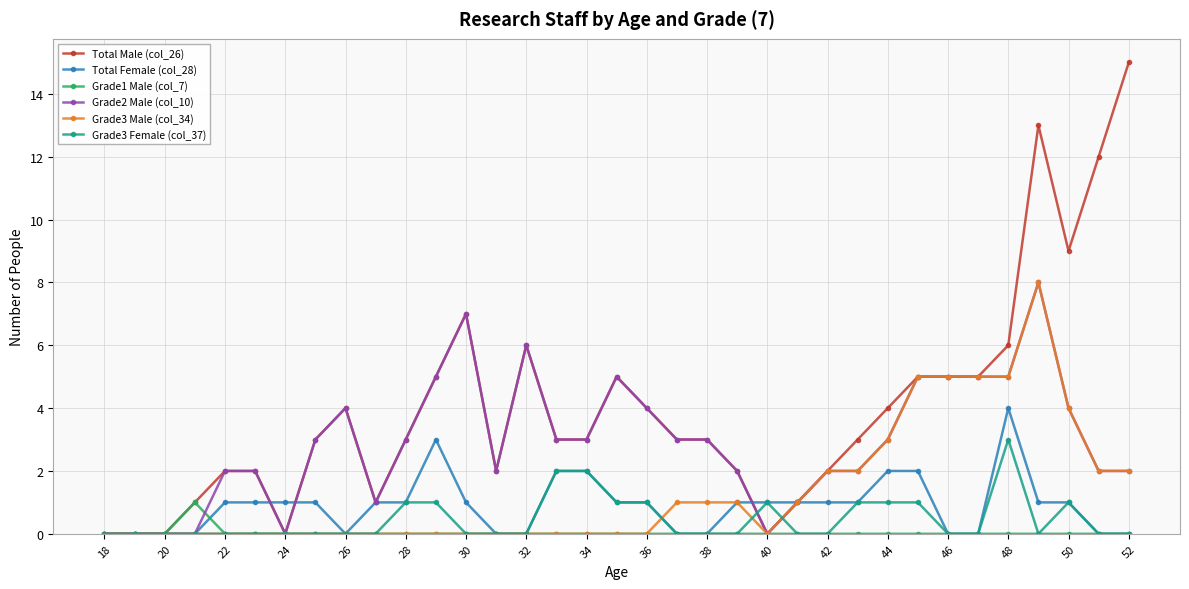

Does the chart have visible grid lines?

Yes